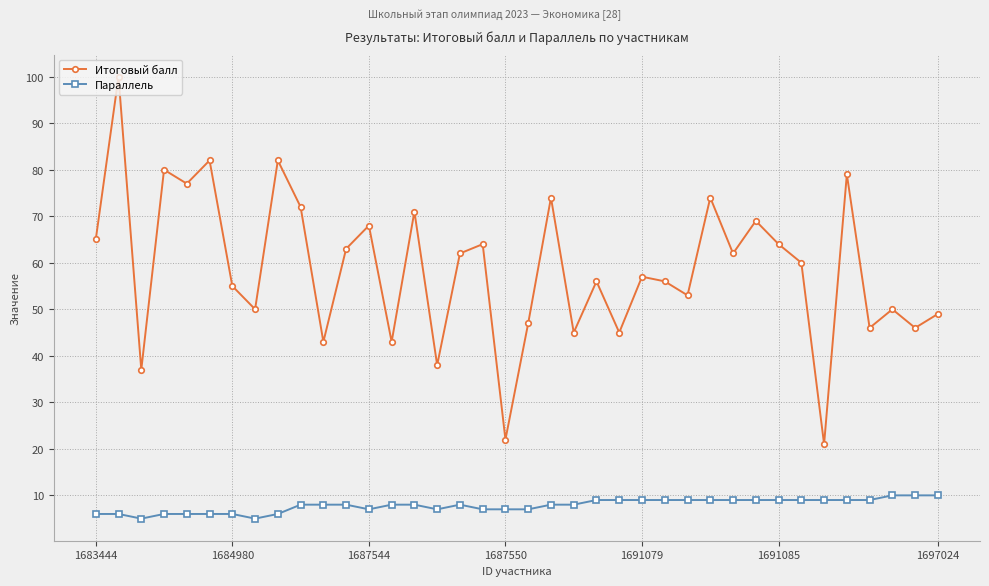

What is the lowest value of the Параллель series?

5